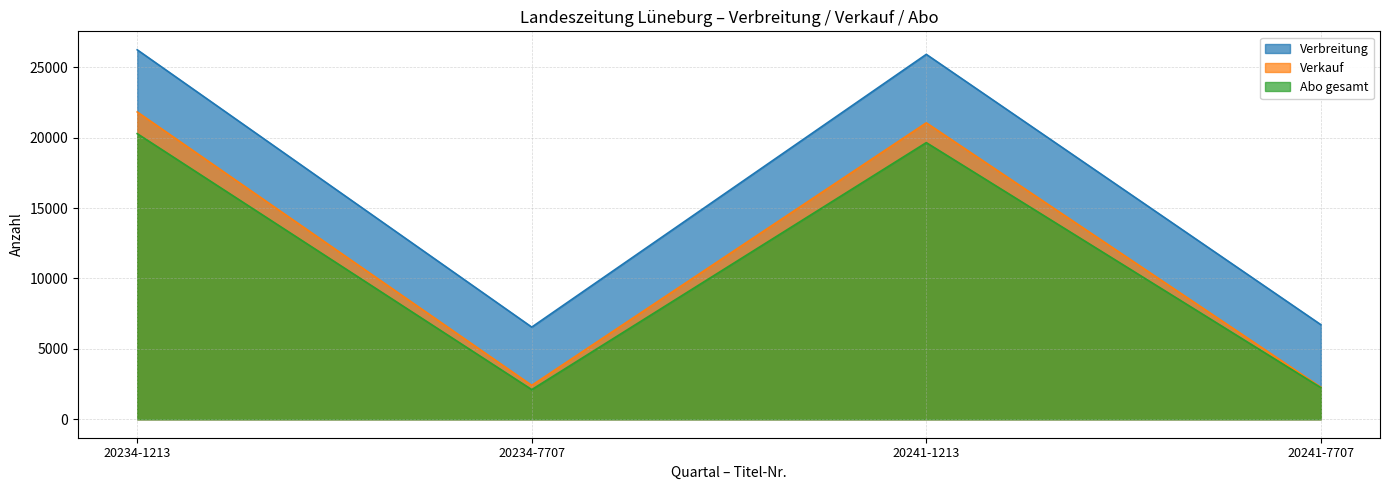

True or false: Abo gesamt has more than 1 points higher than both neighbors.

False